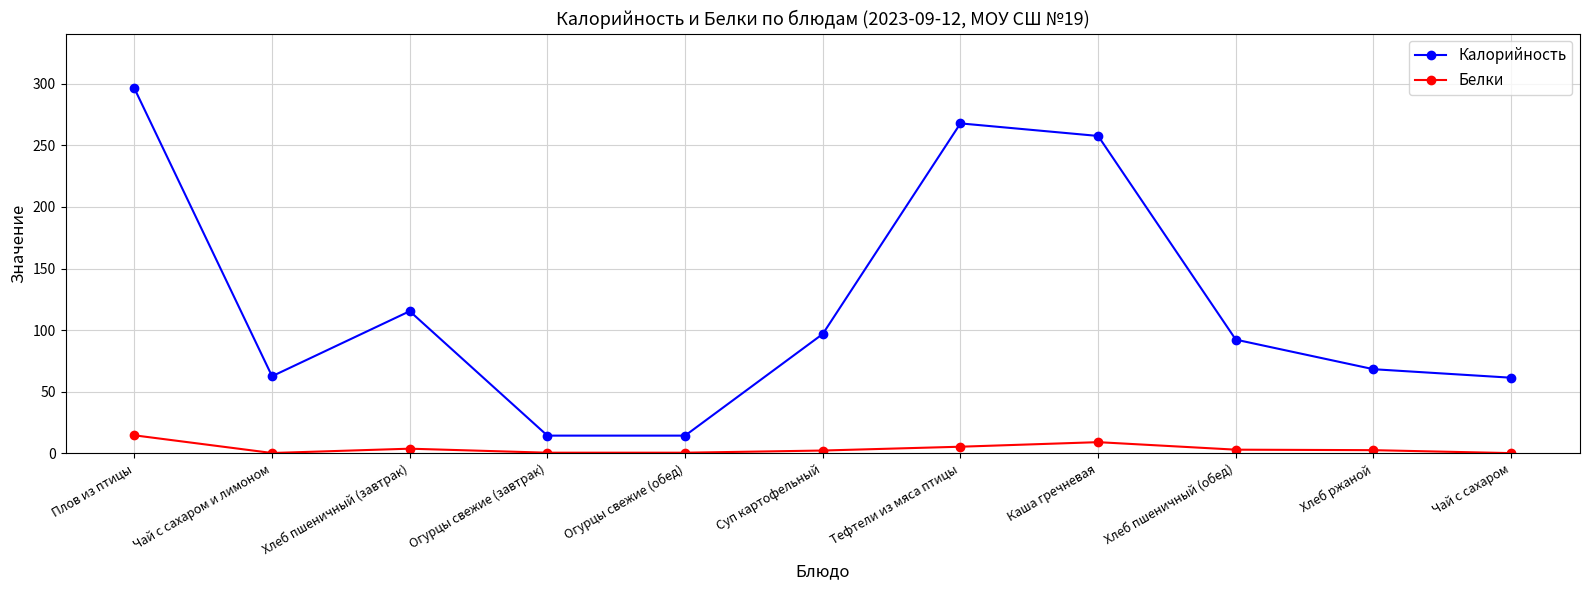

What is the value of the Калорийность point at the 4th from the left?

14.4